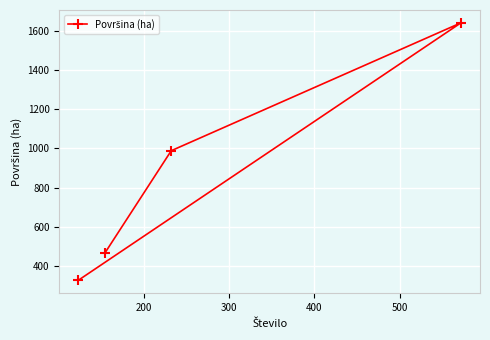

Does the chart display data point markers on the line(s)?

Yes